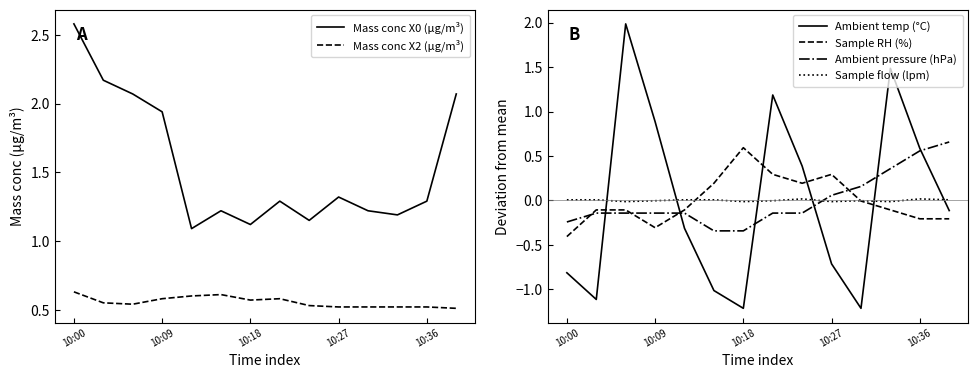

What is the difference between the second highest and minimum values in the Mass conc X2 (μg/m³) series?

0.1